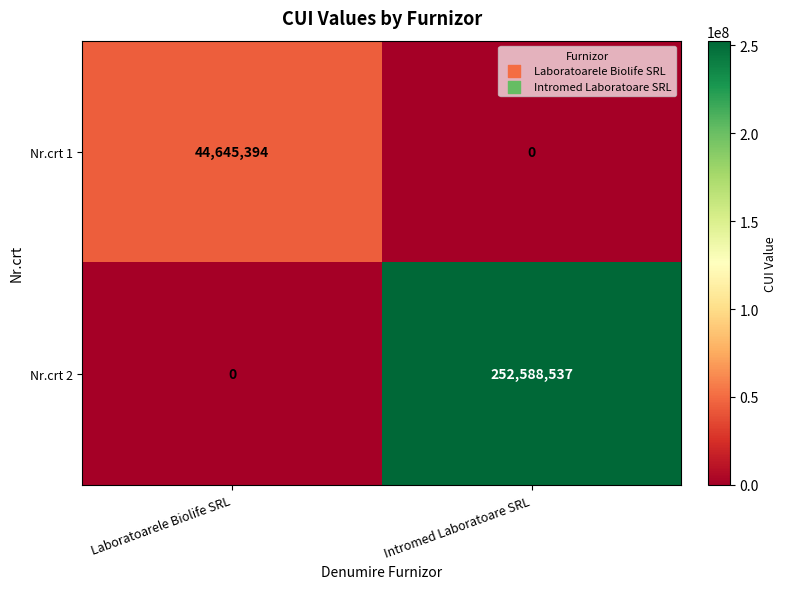

How many values in the Nr.crt 1 series are below 44645394?

1